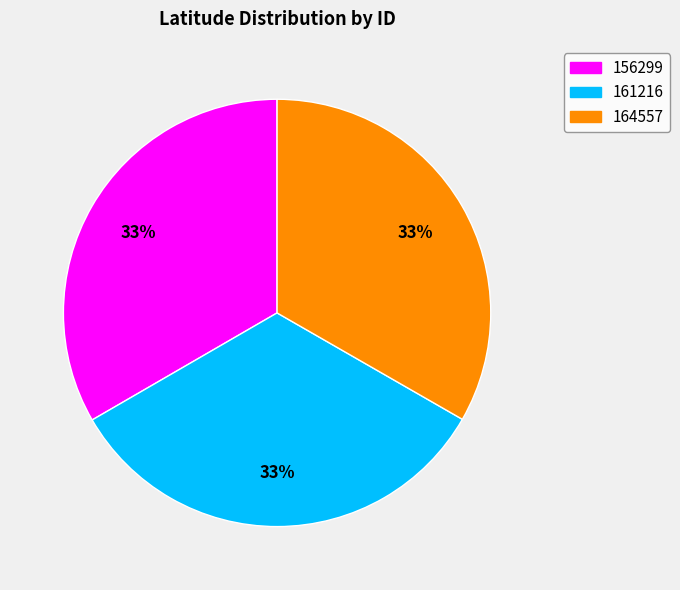

How many segments does this pie chart have?

3